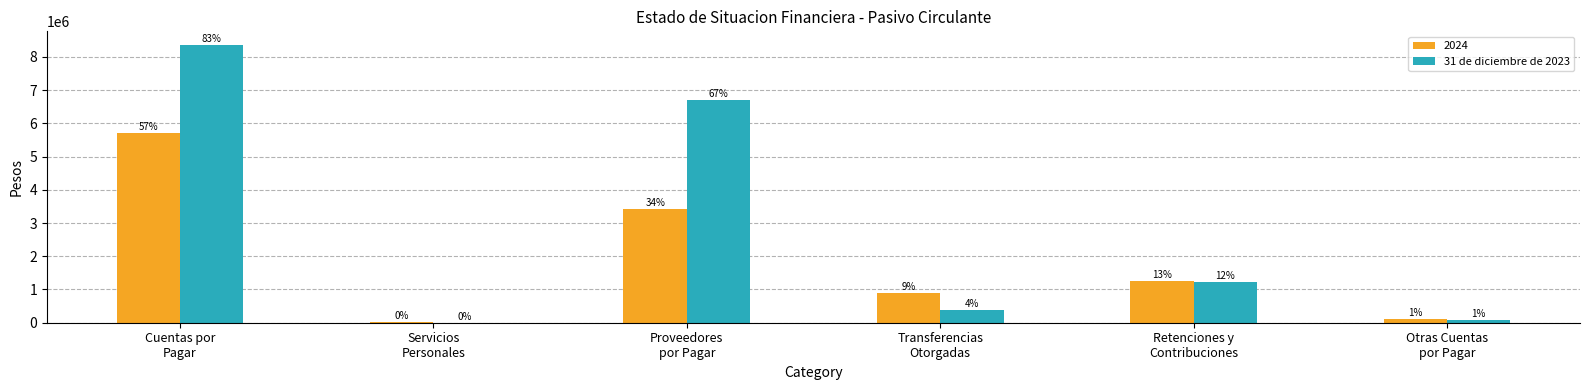

What are all the series names shown in the legend?

2024, 31 de diciembre de 2023